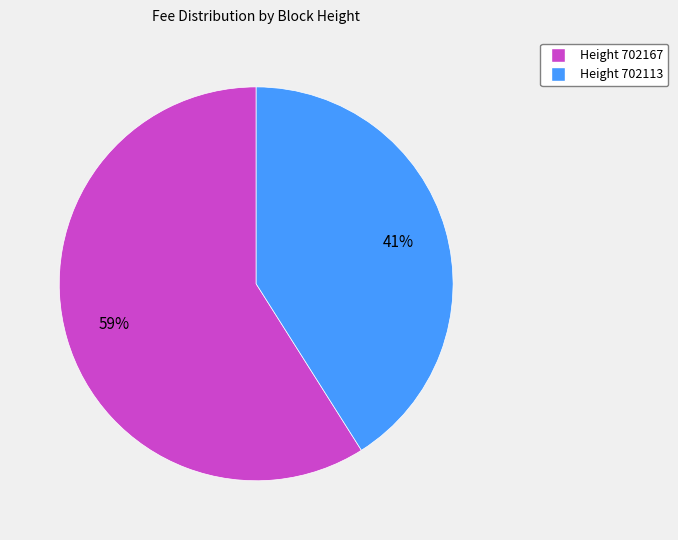

To the nearest percent, what is the average slice percentage?

50%